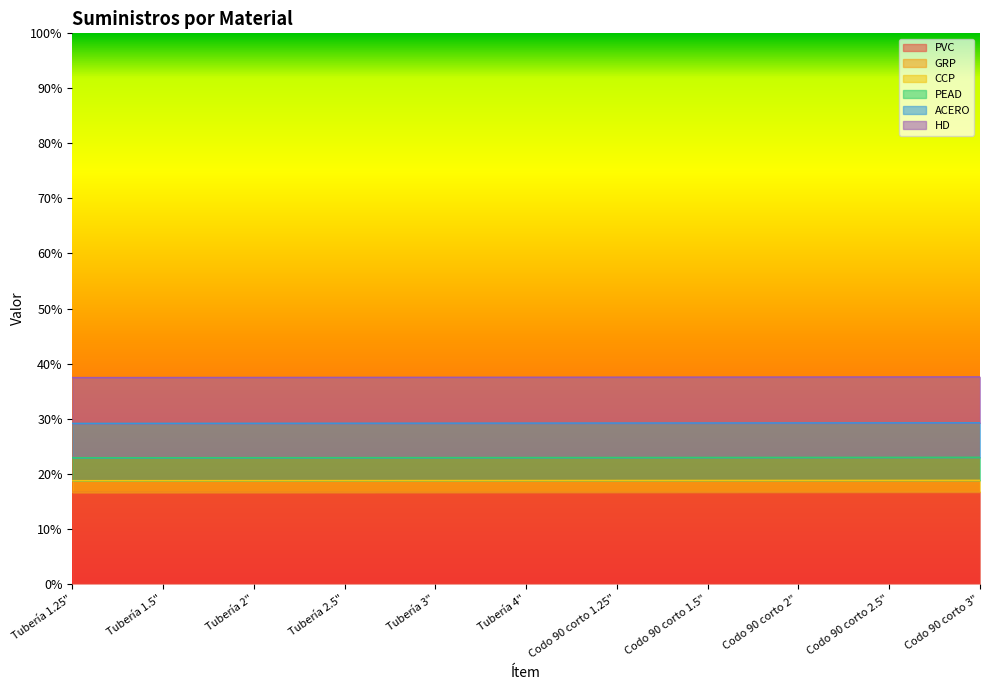

Count the HD values in the range 0 to 1.

11